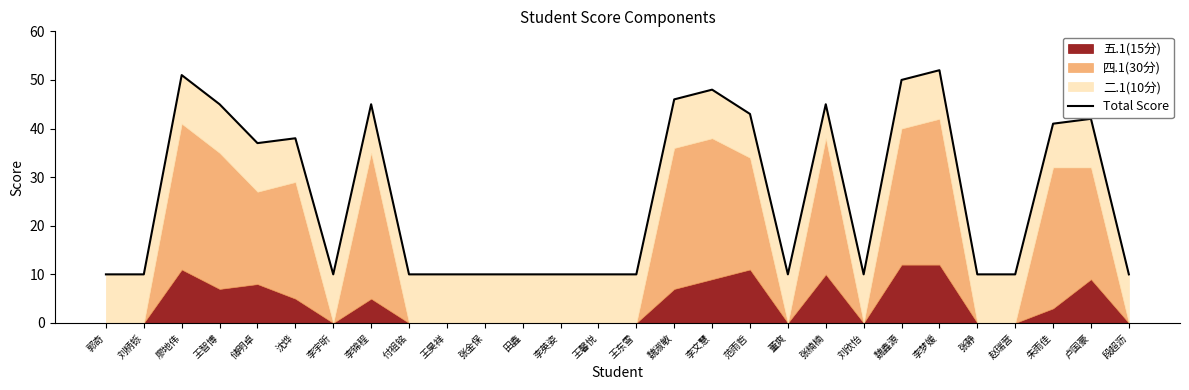

List the labels in order of value, largest first.

李梦媛, 廖地伟, 魏鑫源, 李文慧, 魏淑敏, 王智博, 李锦程, 张楠楠, 范雨哲, 卢国豪, 朱雨佳, 沈烨, 储明卓, 郭奇, 刘柄铄, 李宇昕, 付祖铭, 王昊祥, 张金保, 田鑫, 李英姿, 王馨悦, 王东雪, 董爽, 刘欣怡, 张静, 赵瑞营, 段超沥